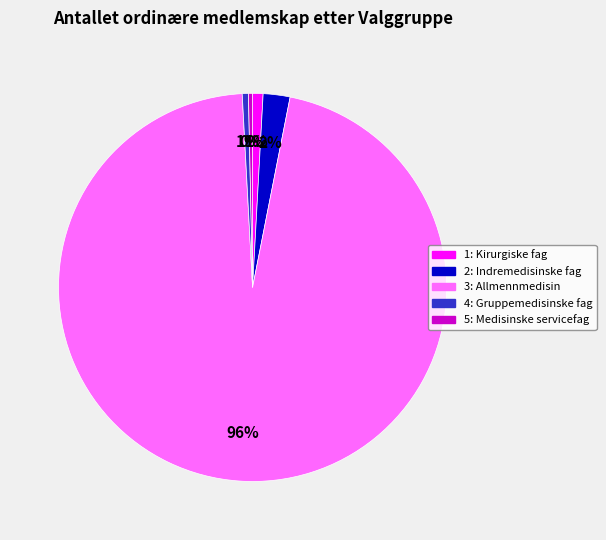

Which category has the biggest portion of the pie?

3: Allmennmedisin